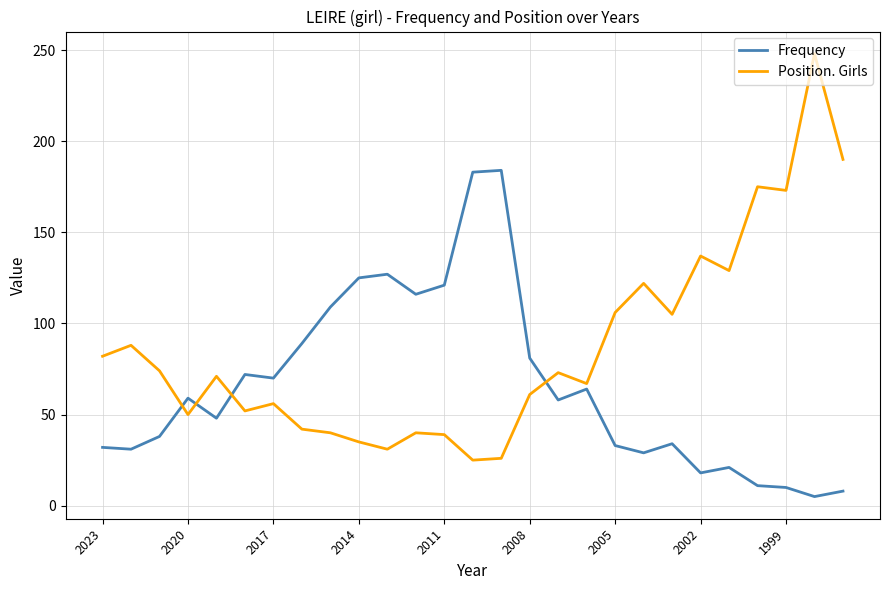

What is the difference between the maximum and minimum values in the Frequency series?

179